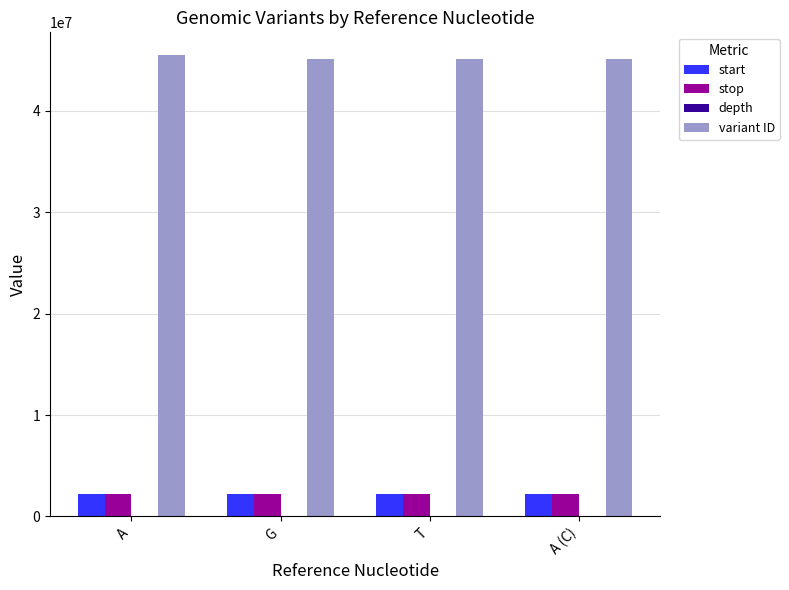

Is the value of variant ID at A greater than the value of stop at T?

Yes